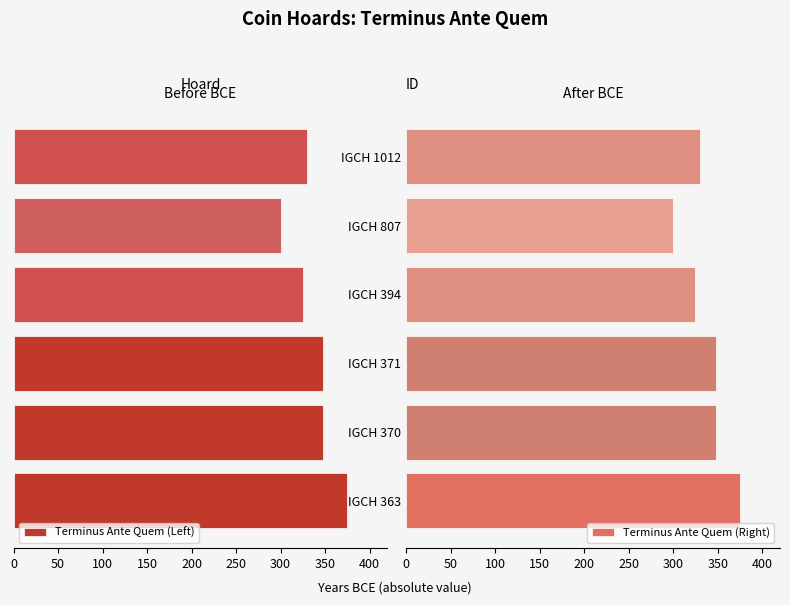

Which series has the widest spread of values?

Terminus Ante Quem (Left)